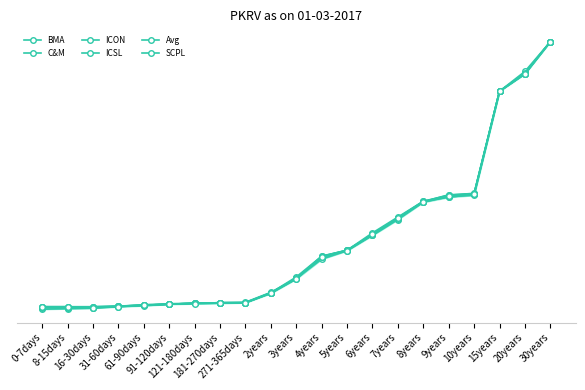

Rank the categories by ICSL value from lowest to highest.

8-15days, 16-30days, 0-7days, 31-60days, 61-90days, 91-120days, 121-180days, 181-270days, 271-365days, 2years, 3years, 4years, 5years, 6years, 7years, 8years, 9years, 10years, 15years, 20years, 30years